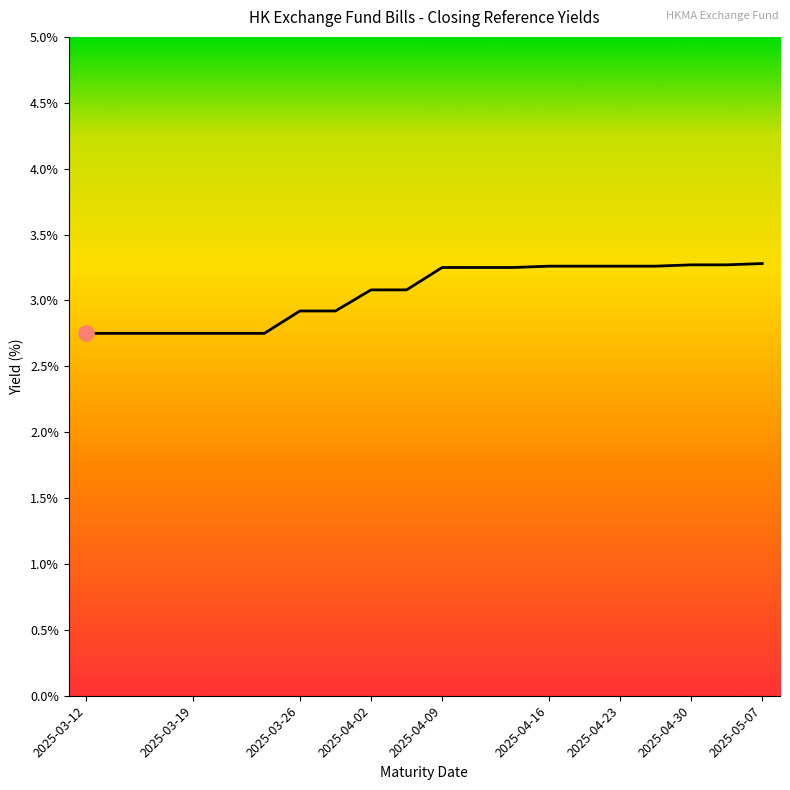

What is the difference between the maximum and minimum values?

0.5